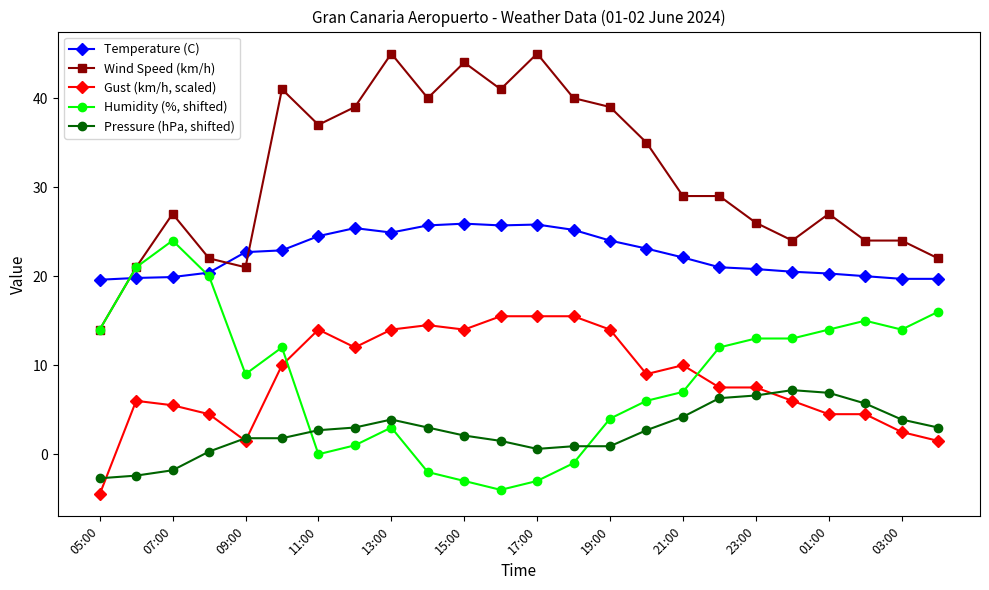

How many lines are shown in the chart?

5